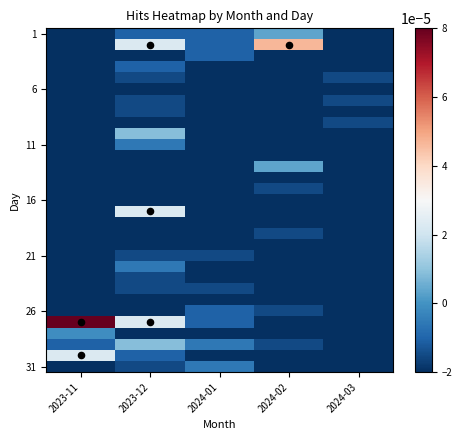

Between 2023-11 and 2024-02, which is larger?

2024-02